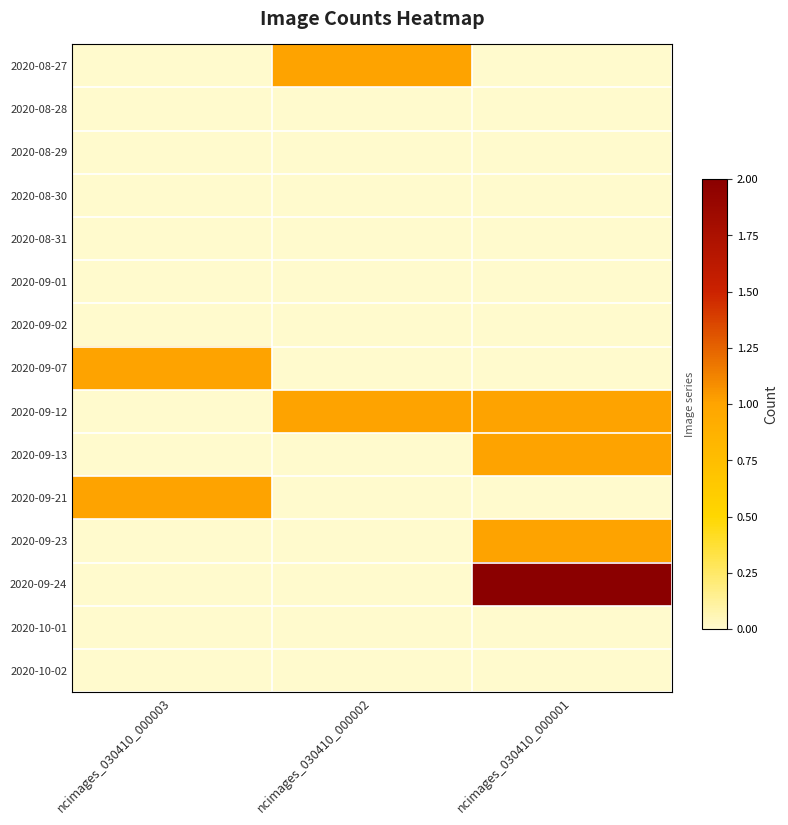

What is the spread (max minus min) of values at ncimages_030410_000003?

0.5